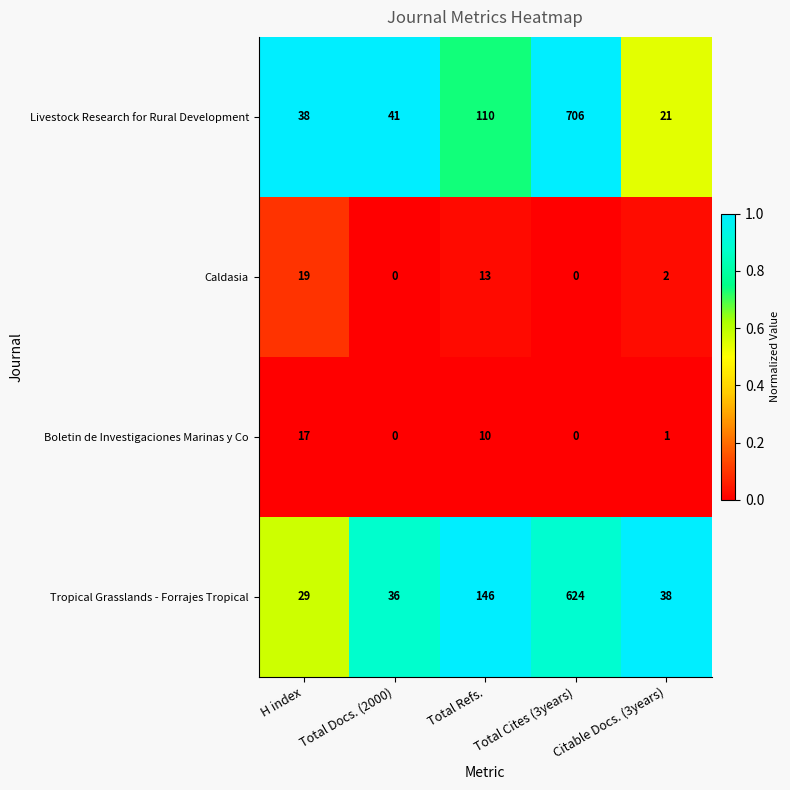

Which series has the largest total across all categories?

Livestock Research for Rural Development